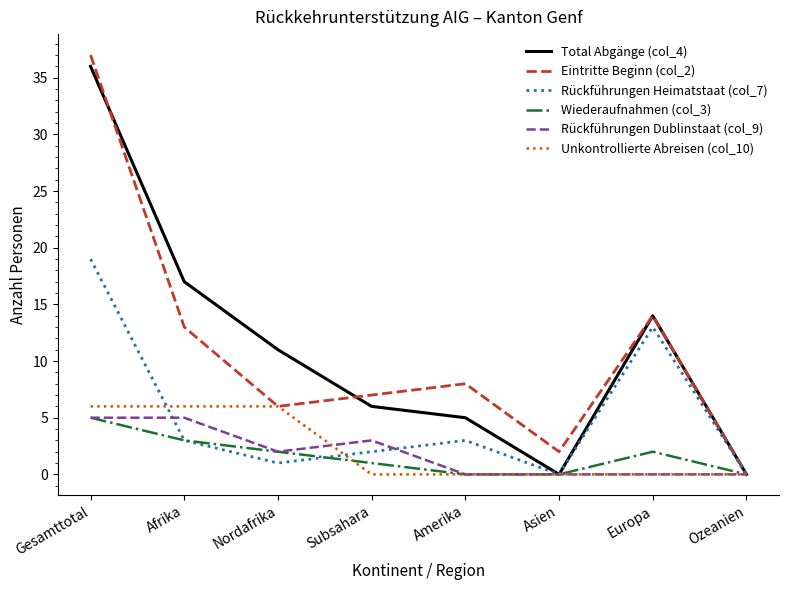

Where is Eintritte Beginn (col_2) nearest to the value 18?

Europa